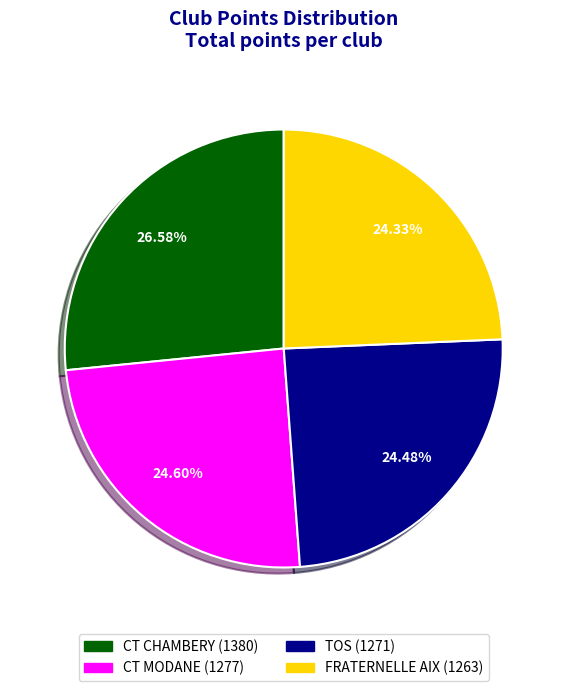

Do CT CHAMBERY and CT MODANE together represent more than half of the pie?

Yes